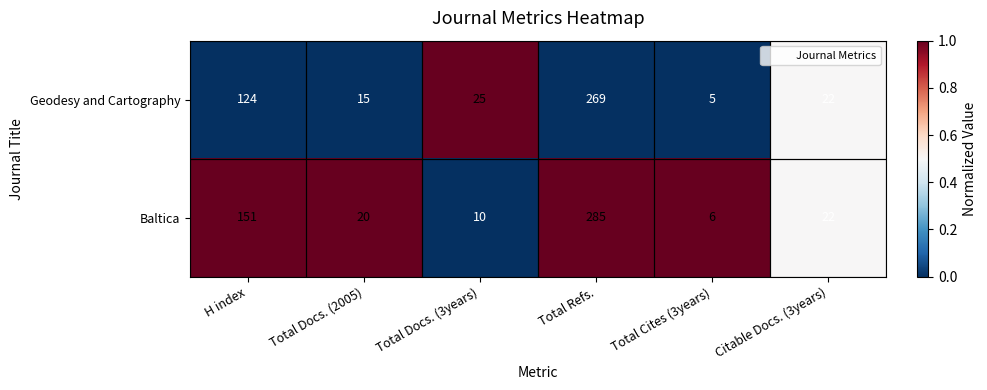

At which category does the chart reach its minimum across all series?

Total Cites (3years)